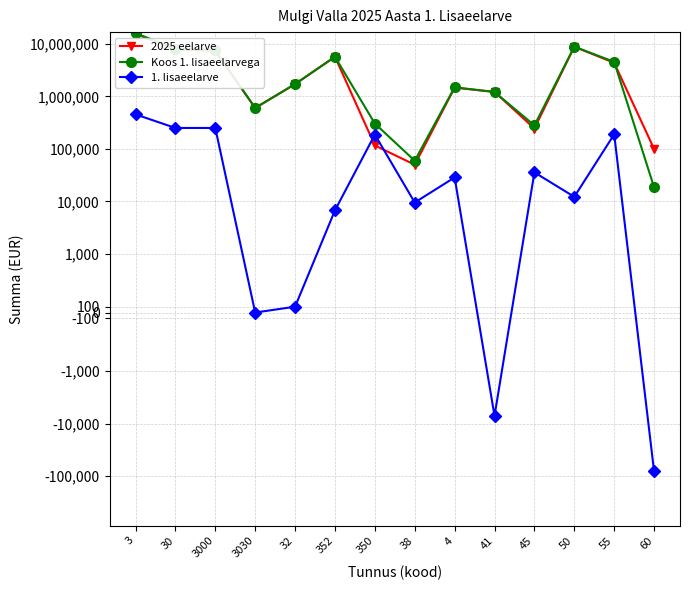

The value of Koos 1. lisaeelarvega at 3000 is 7500000. True or false?

True